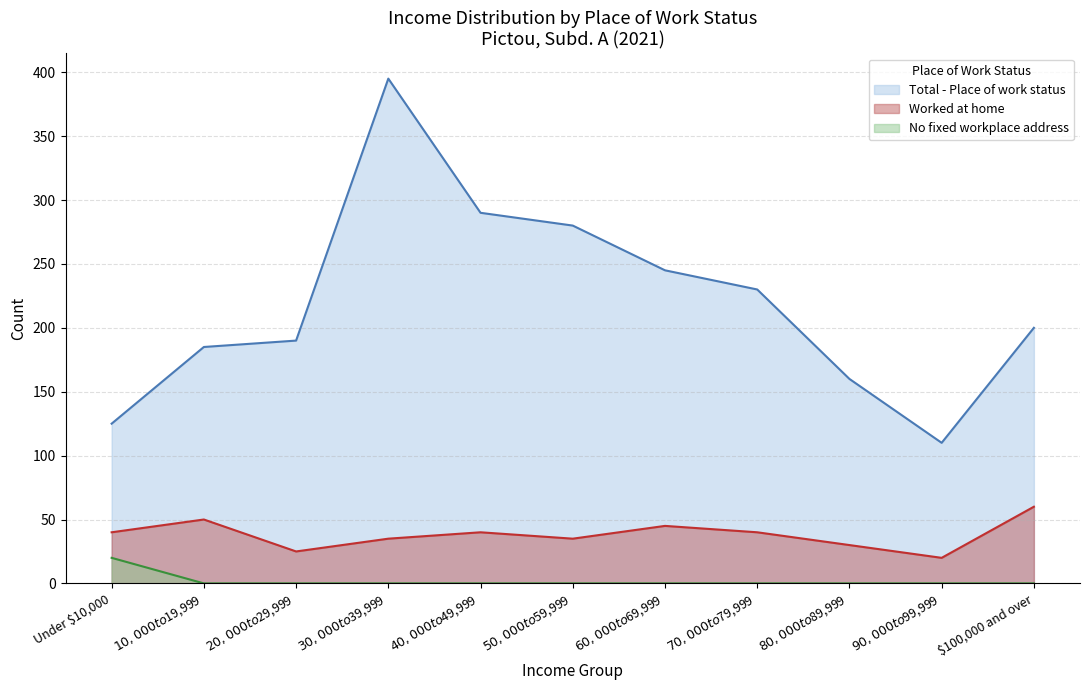

How many data points in Worked at home are above 40?

3